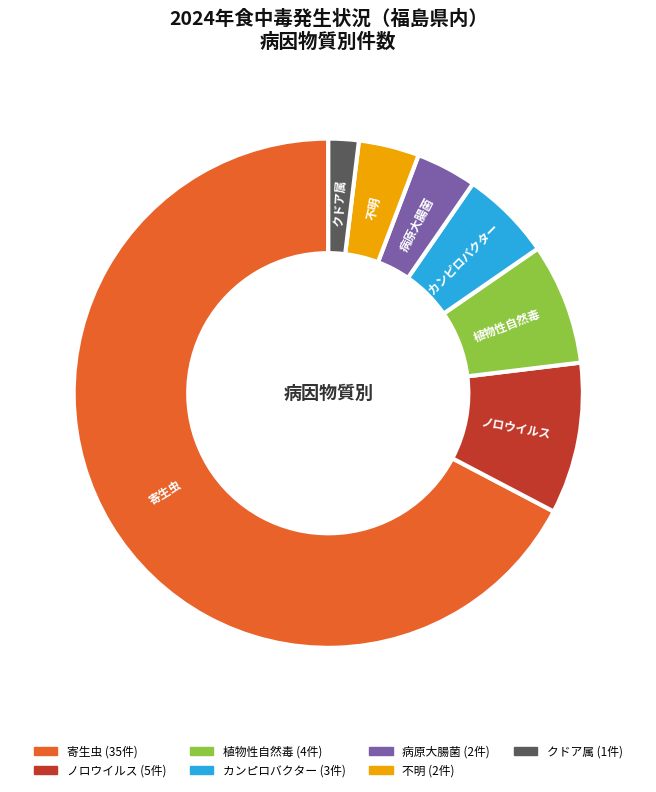

The カンピロバクター slice represents 6% of the pie. True or false?

True